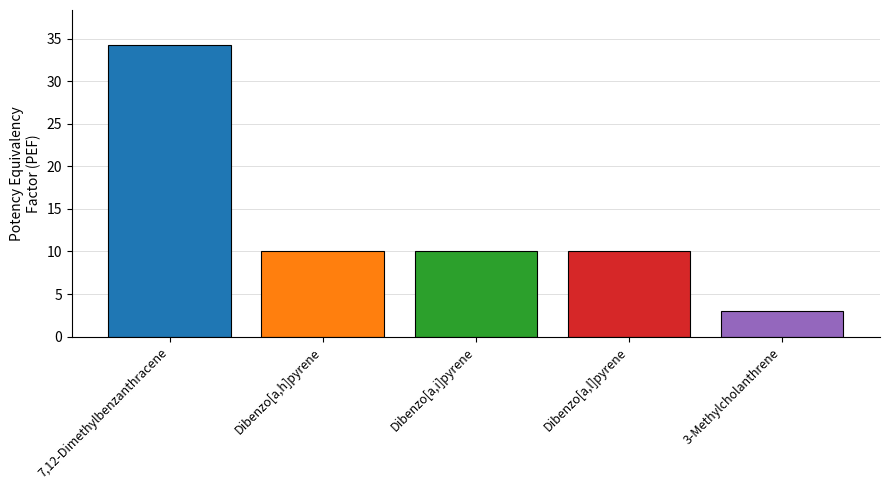

What is the greatest value displayed?

34.2